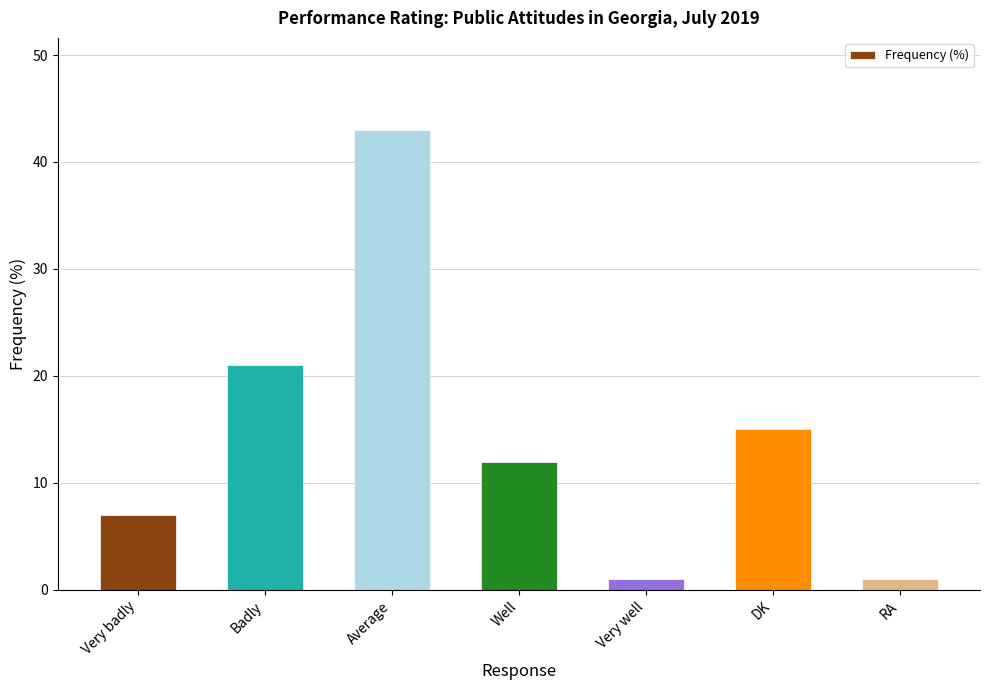

What position from the left is Badly?

2